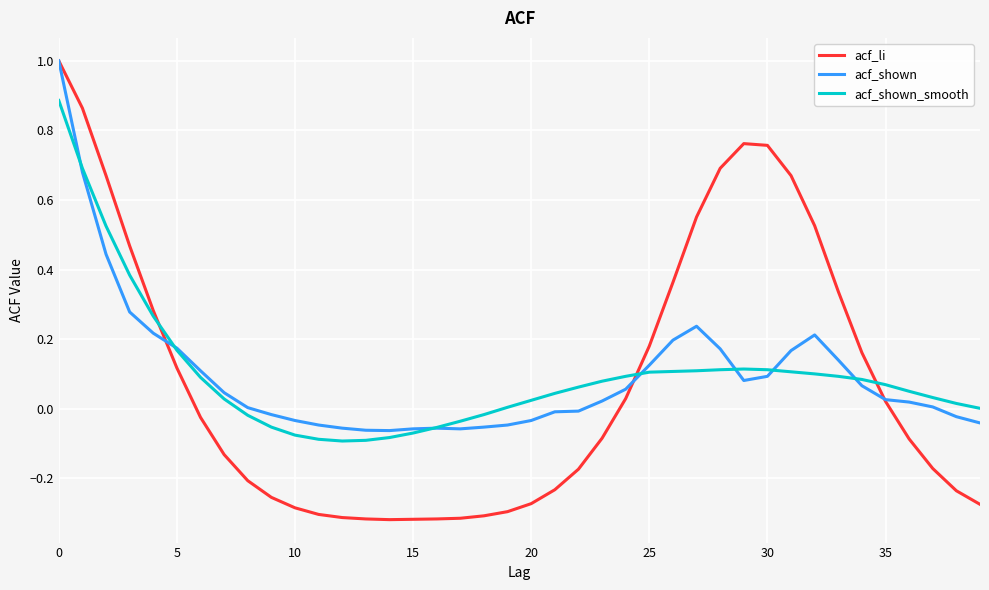

What is the highest value of the acf_shown series?

1.0